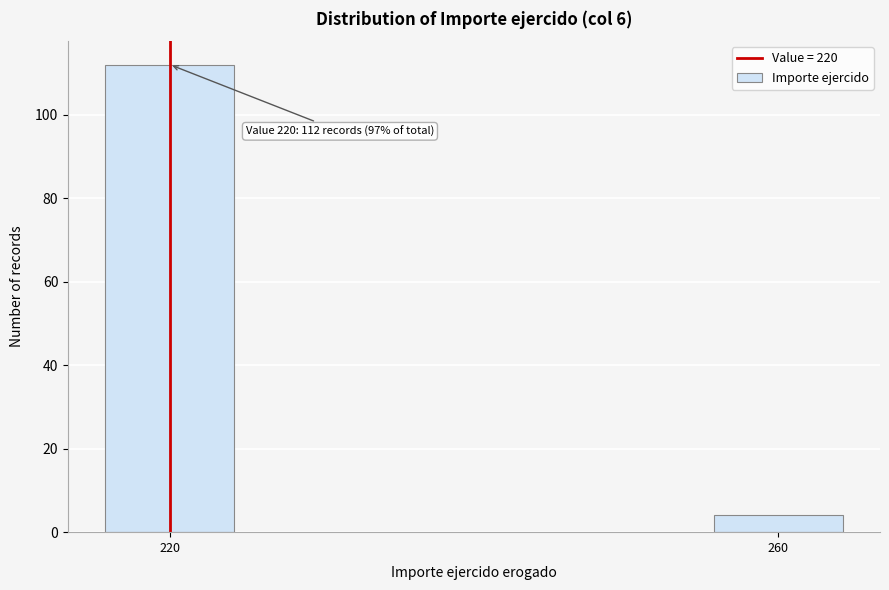

Reading left to right, transcribe all the data shown in this chart.

220=112	260=4